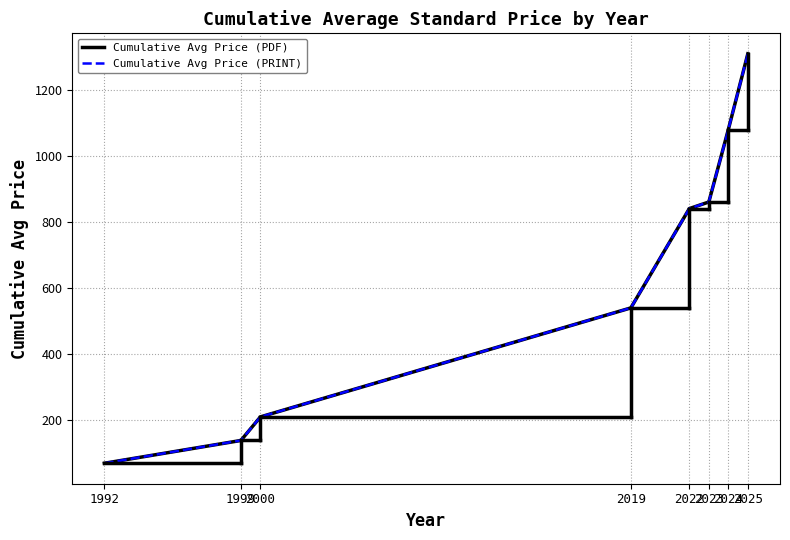

Is this an area chart (filled region under the line)?

No